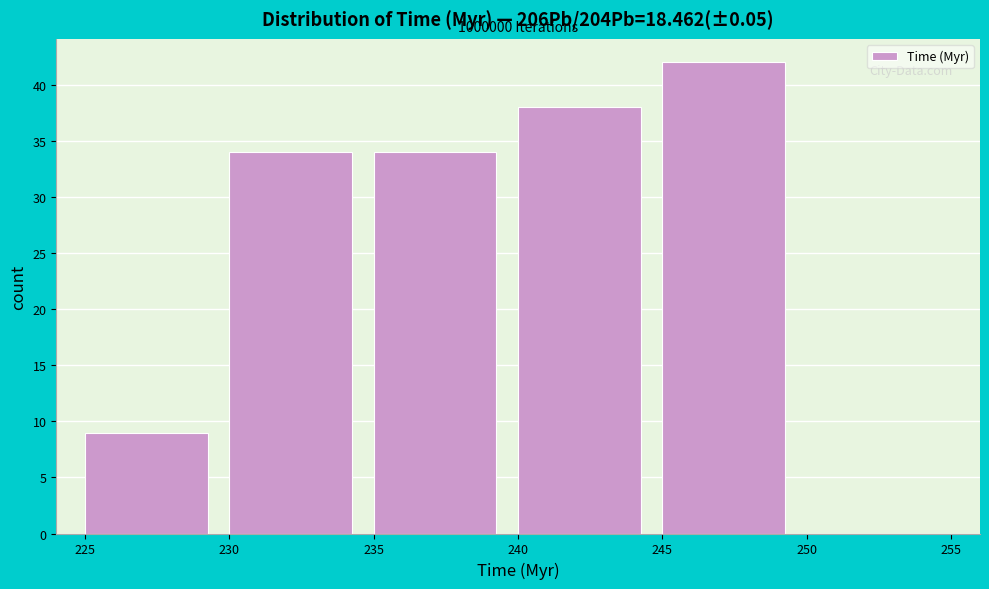

Over which range of the x-axis is the bar tallest?

245 to 250